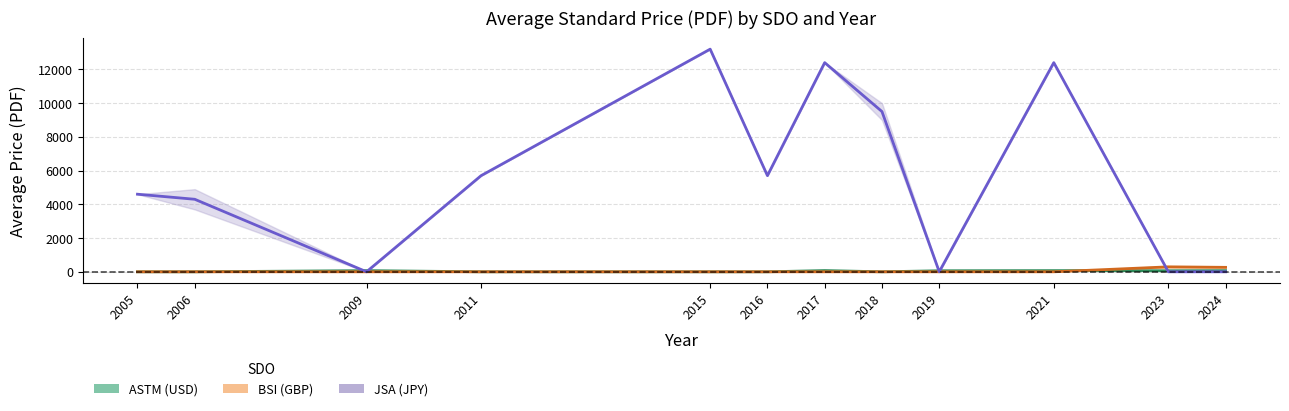

Between 2011 and 2021, which series saw the biggest shift?

JSA (JPY)